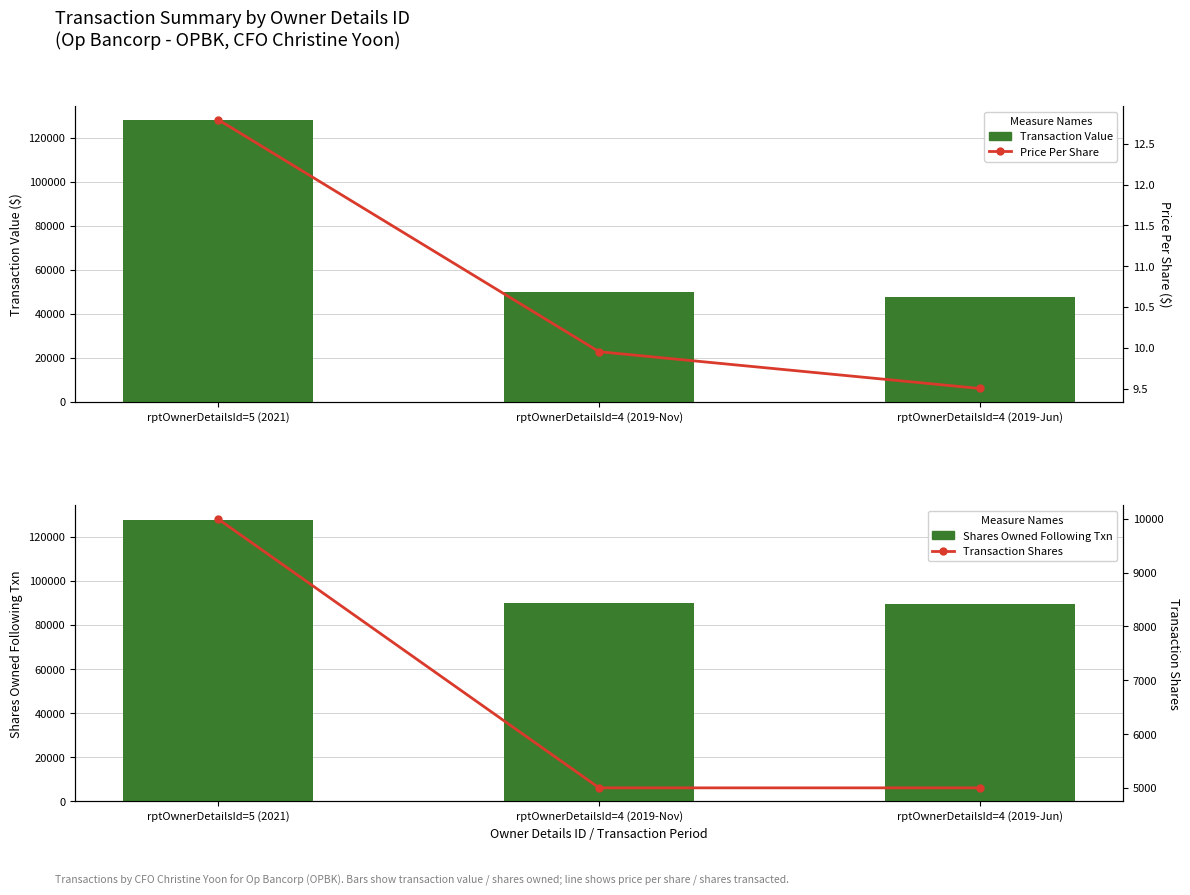

At rptOwnerDetailsId=5 (2021), list the series in order from largest to smallest.

Transaction Value, Shares Owned Following Txn, Transaction Shares, Price Per Share